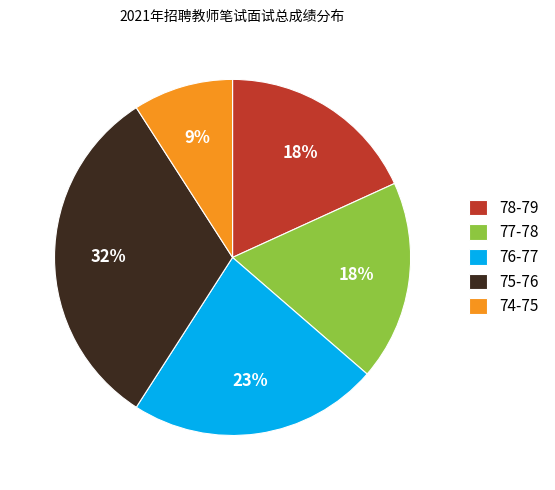

What is the smallest slice in the pie chart?

74-75